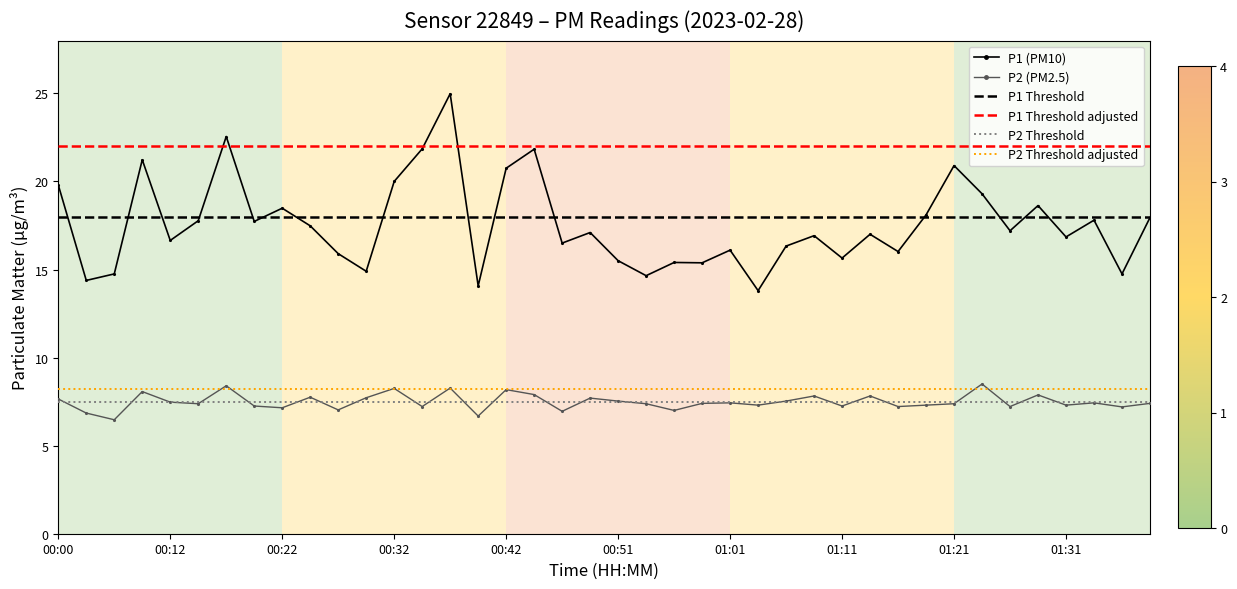

At which category does P2 reach its first local peak?

00:07